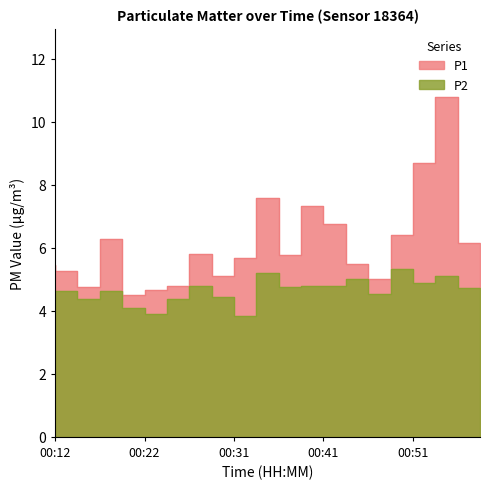

List the series in order of their overall mean, highest first.

P1, P2